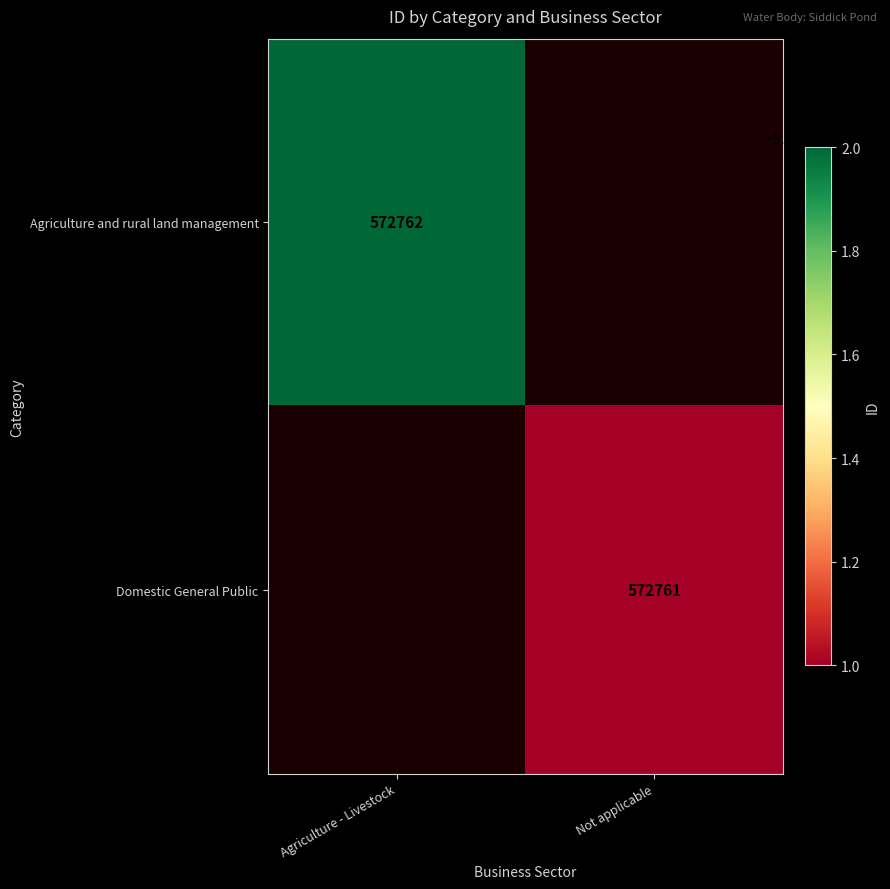

Is it true that Agriculture and rural land management equals 774835 at Agriculture - Livestock?

False